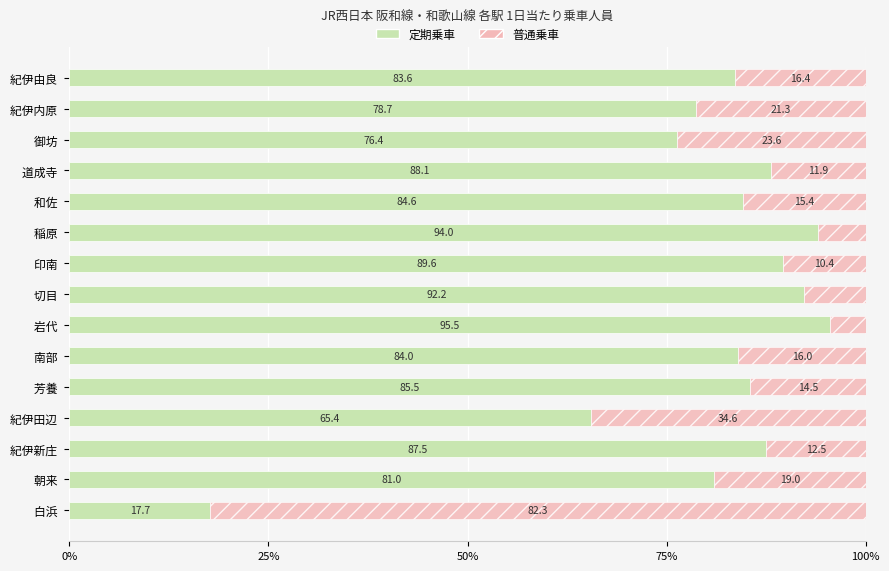

The value of 定期乗車 at 岩代  is 65.8. True or false?

False